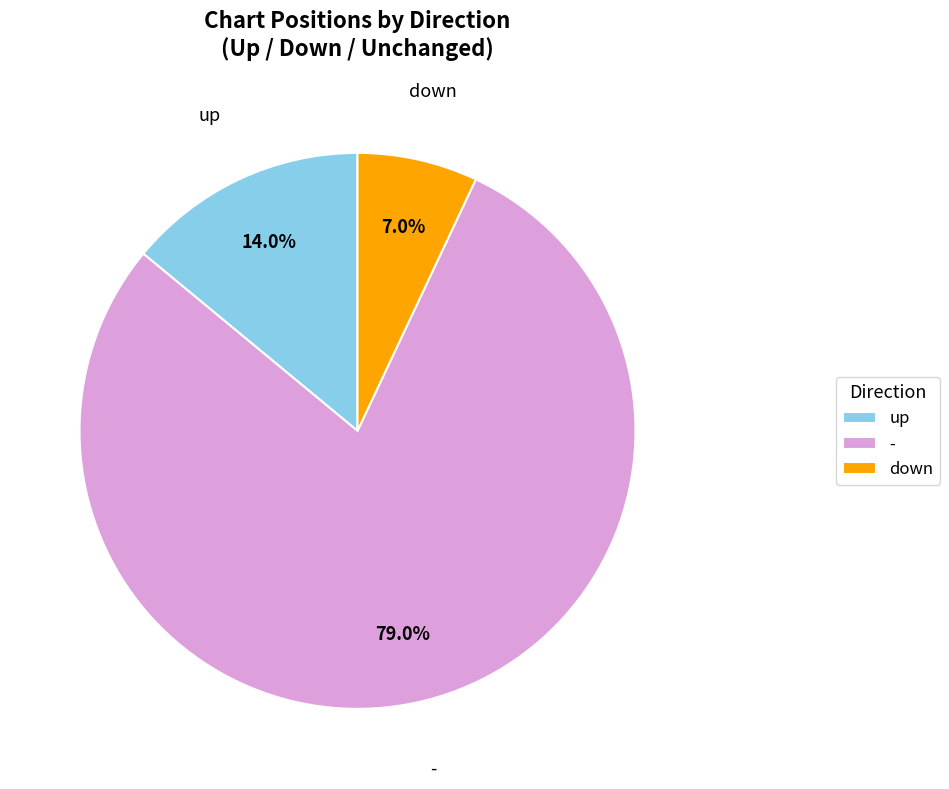

True or false: down accounts for 7% of the total.

True